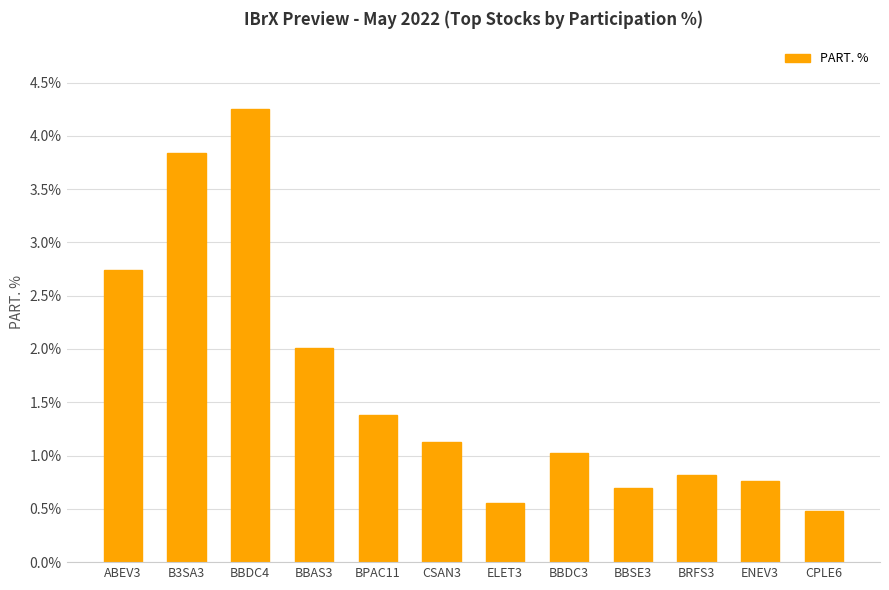

How many data points are less than 1?

5